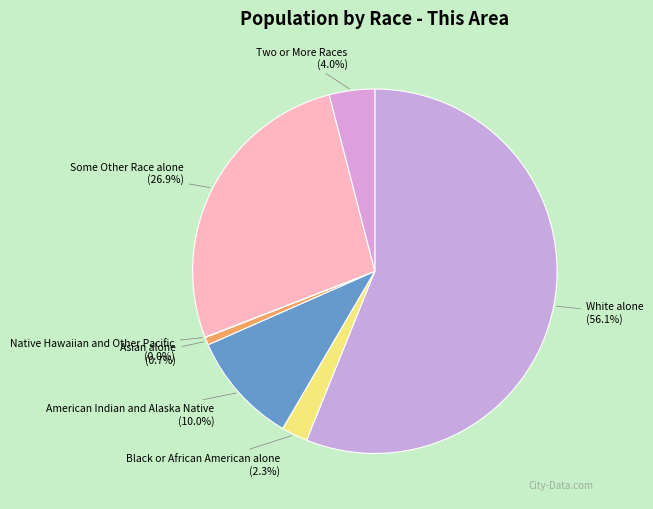

To the nearest percent, what is the difference between the largest and smallest slice percentages?

56%